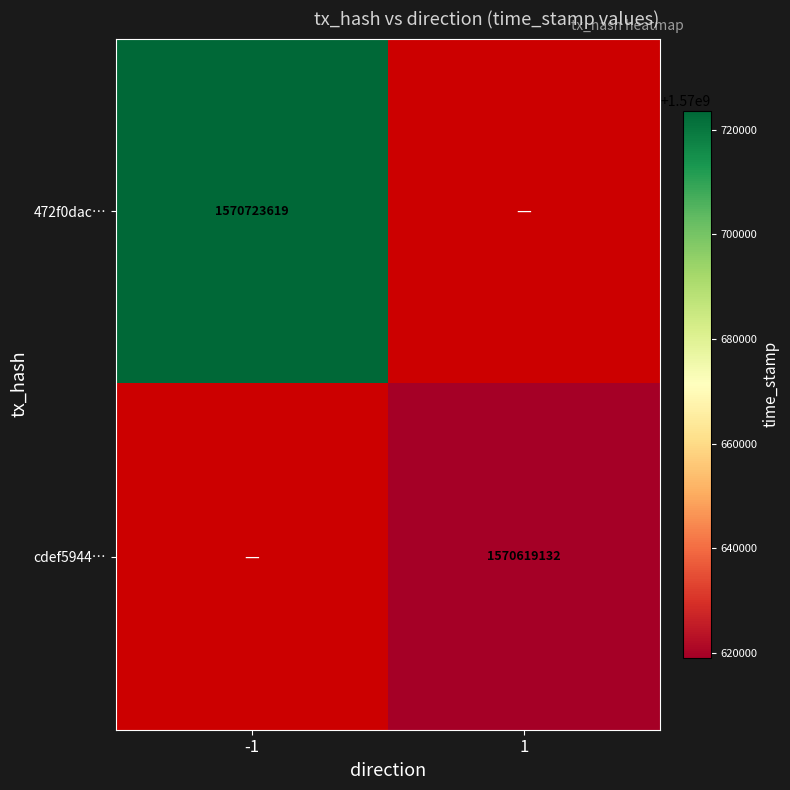

At how many categories does at least one series exceed 1570688205?

1